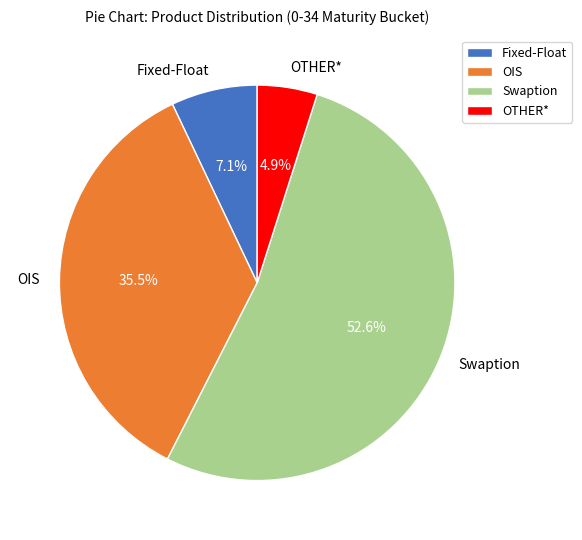

Between Swaption and Fixed-Float, which is larger?

Swaption